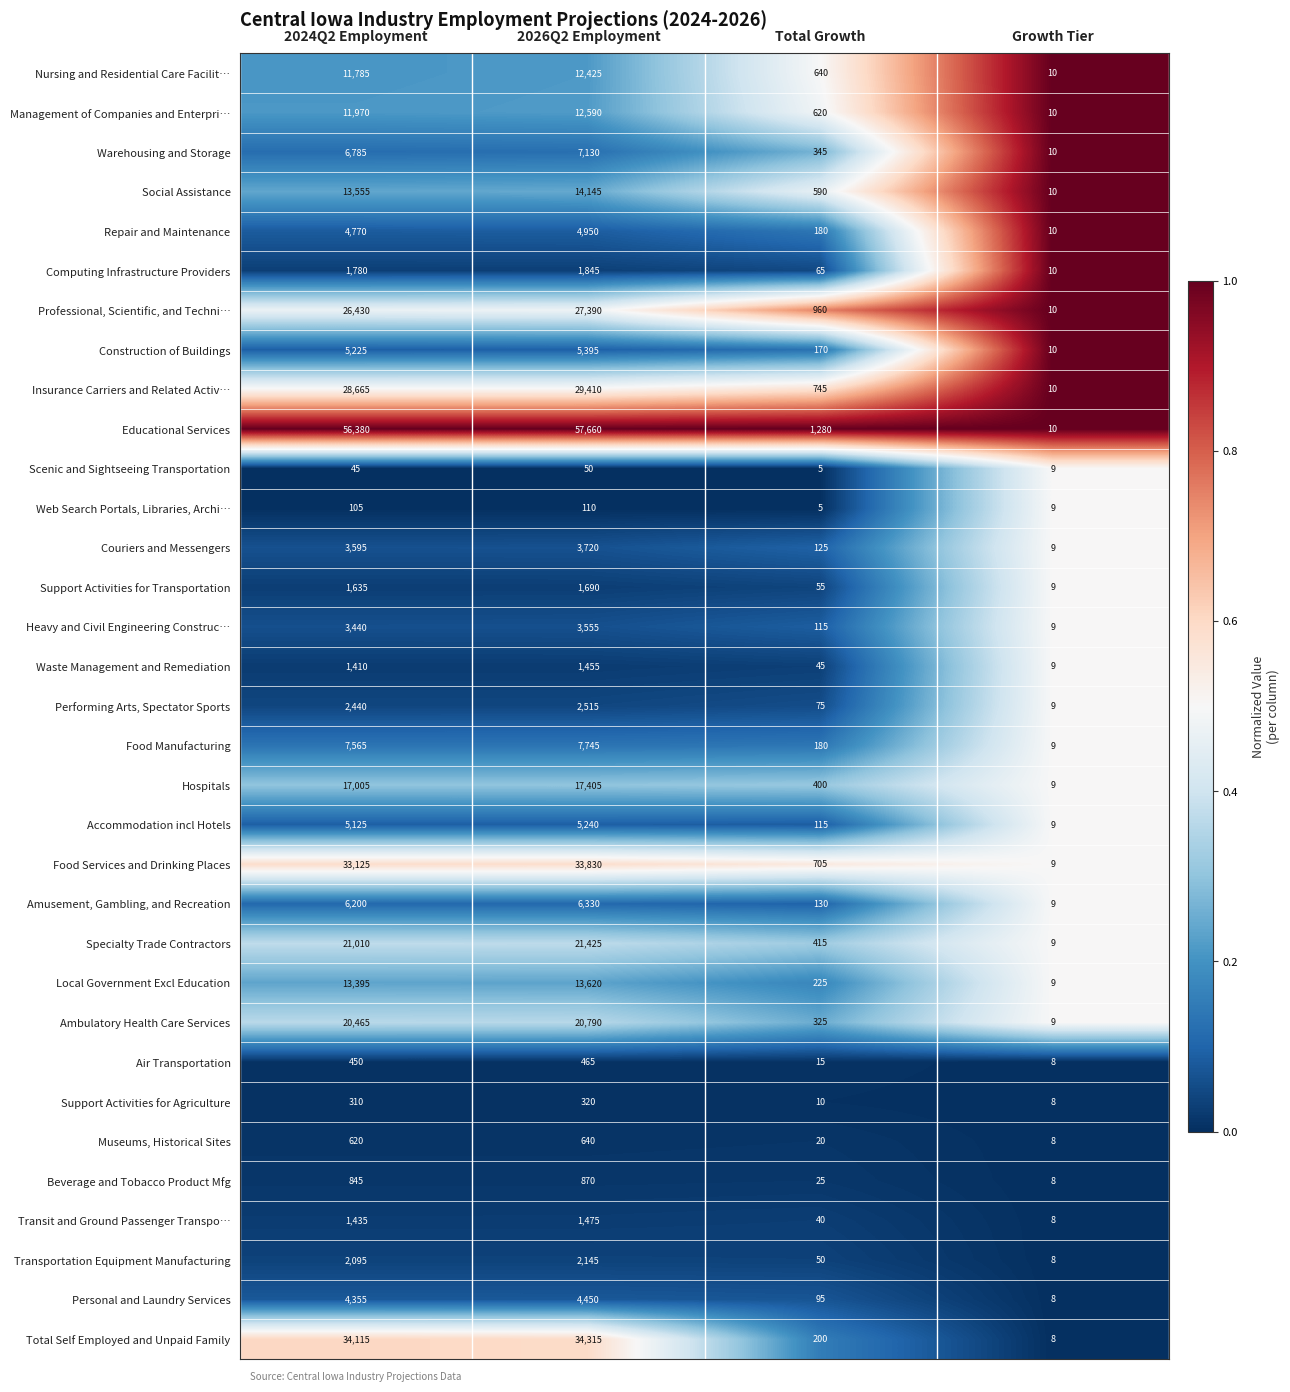

At which category does the chart reach its minimum across all series?

Total Growth